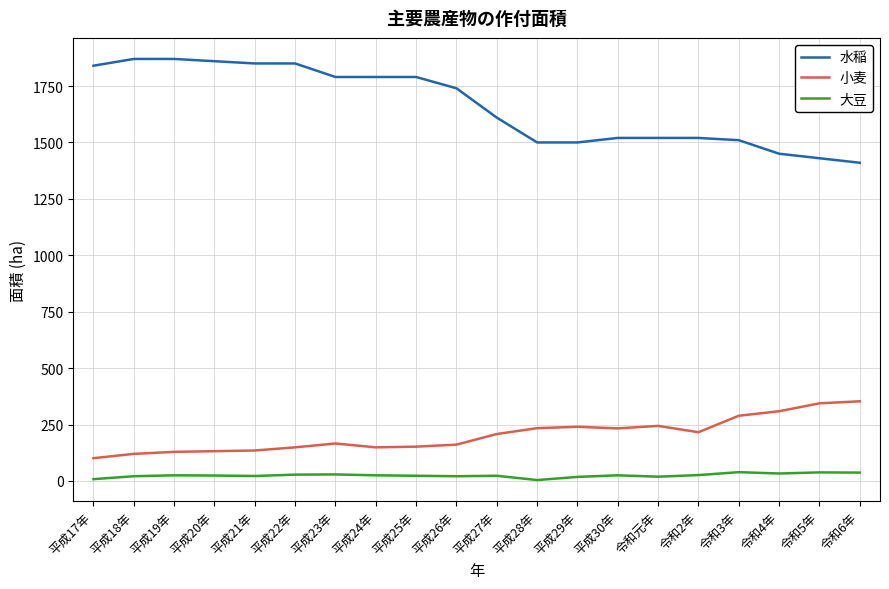

Where is 水稲 nearest to the value 1640?

平成27年